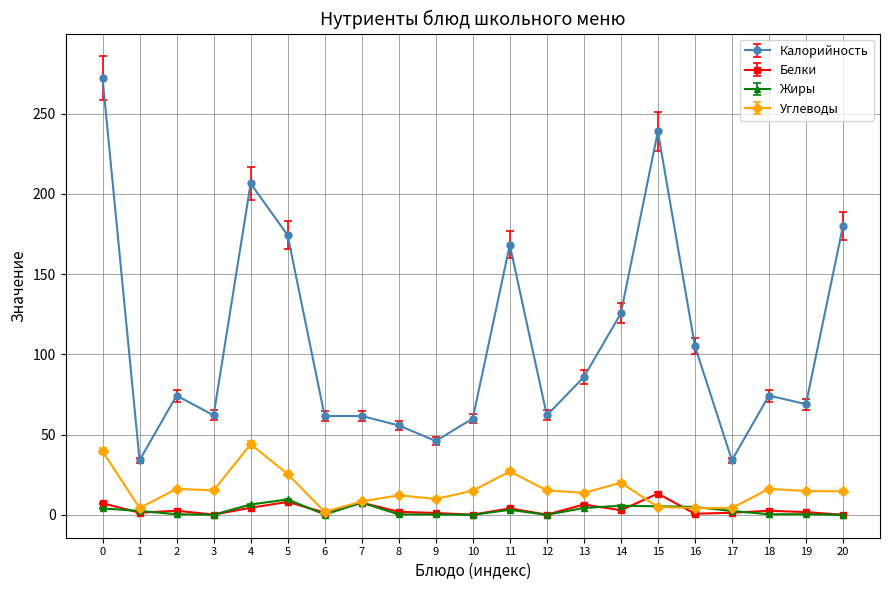

Which series has the widest spread of values?

Калорийность